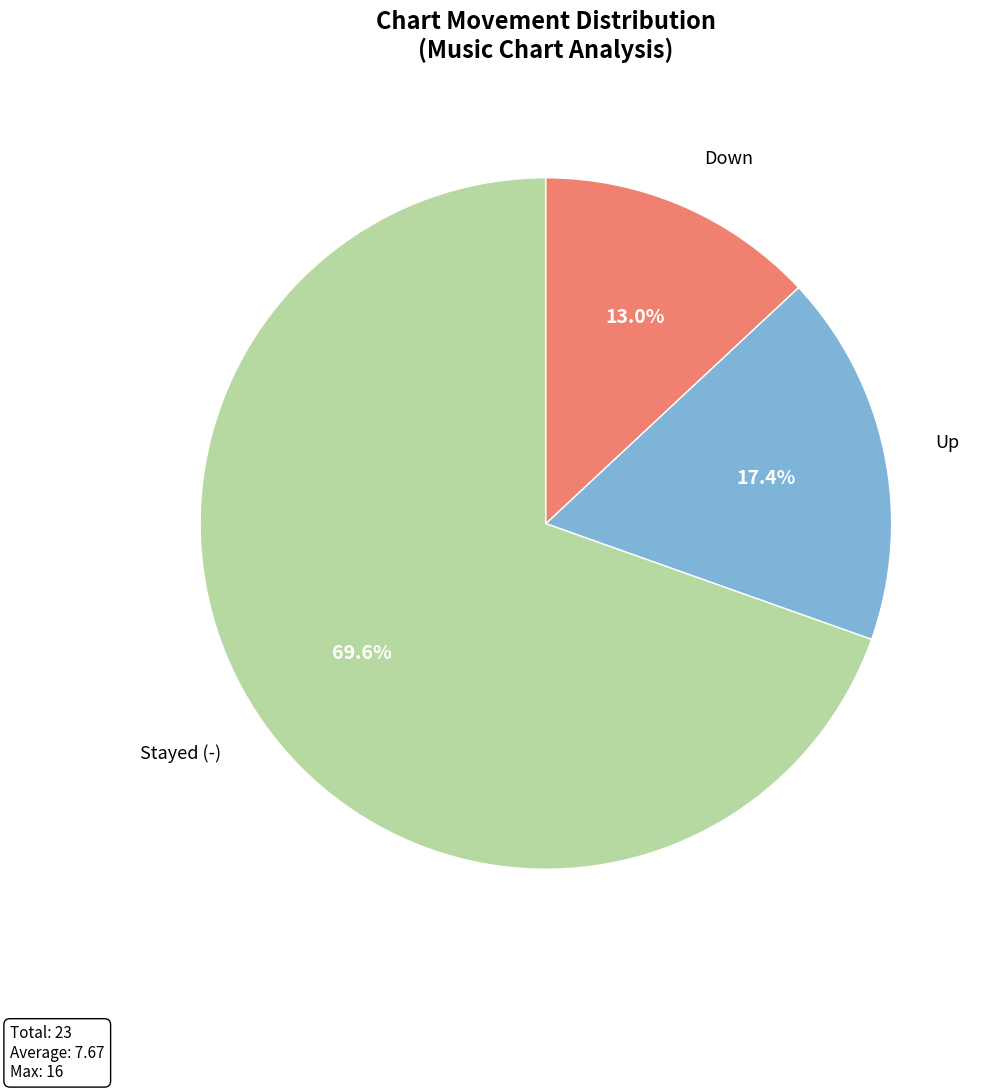

Is there a majority slice in this chart?

Yes